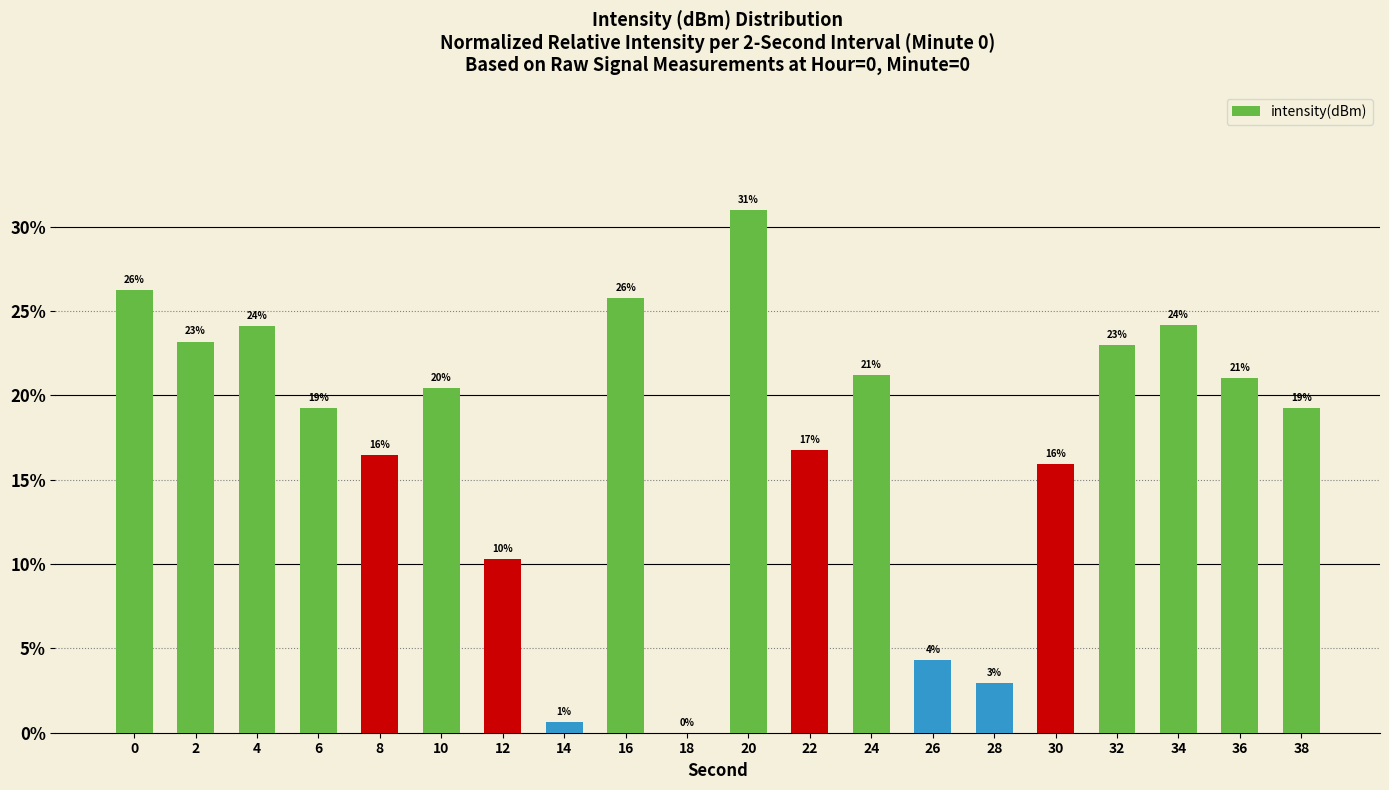

The value at 38 is 10.9. True or false?

False